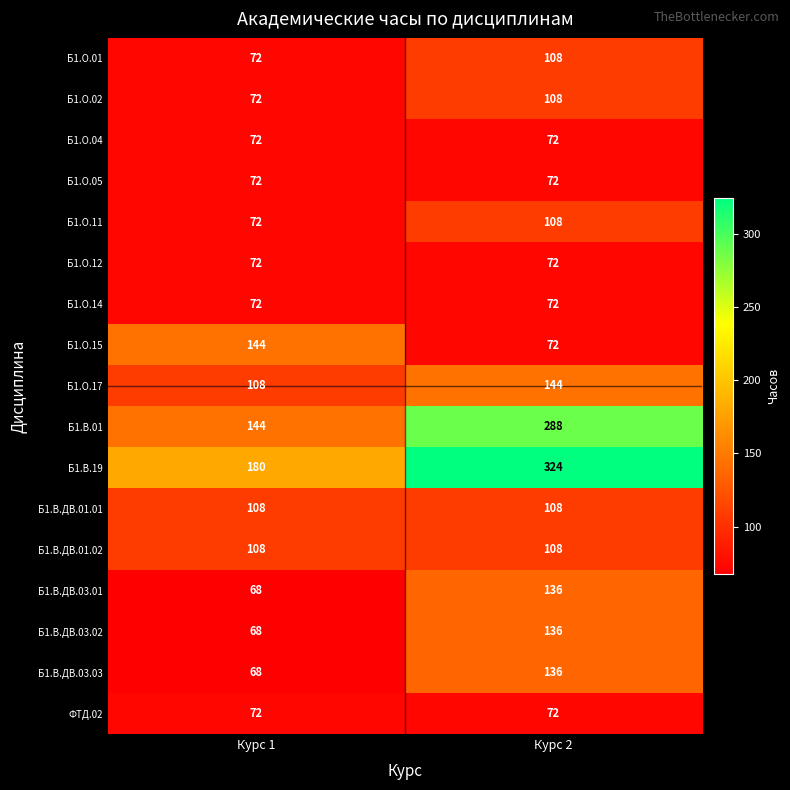

What is the approximate value of Б1.В.ДВ.01.02 at Курс 1?

108